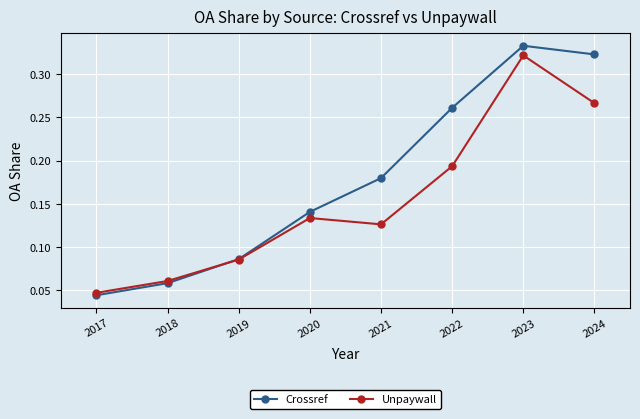

At which category is the sum across all series the highest?

2023